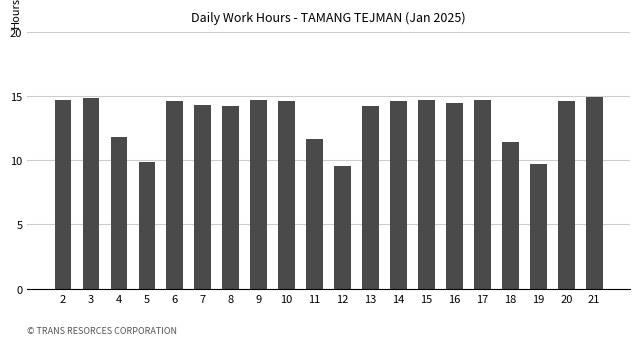

What is the difference between the second highest and second lowest values?

5.1